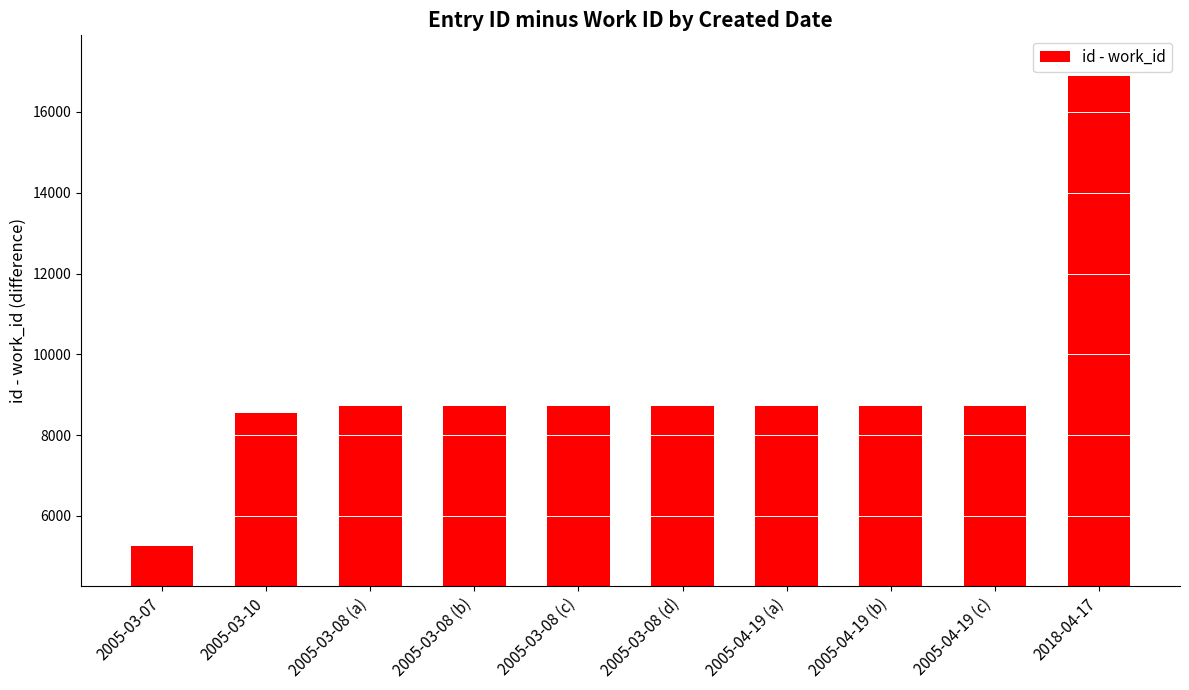

What is the difference between the second highest and minimum values?

3456